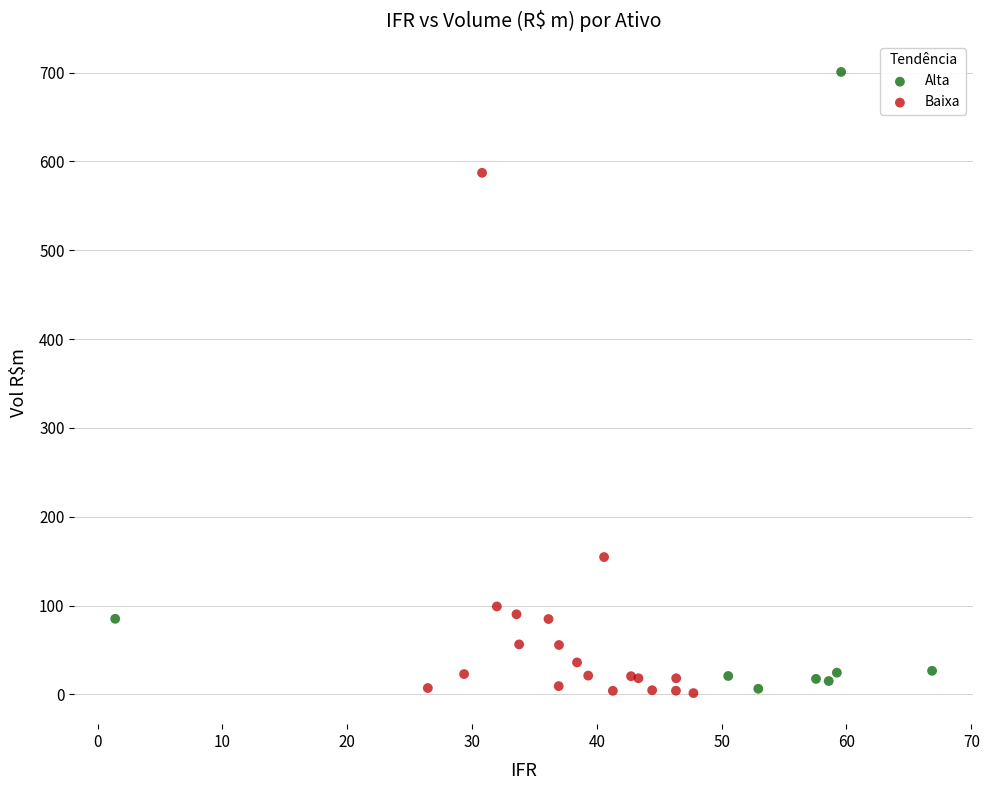

What are all the series names shown in the legend?

Alta, Baixa